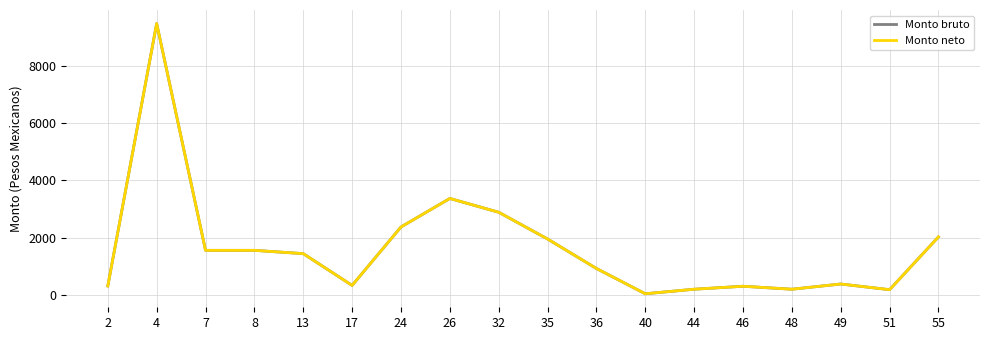

Reading left to right, list all the values displayed in this chart.

Monto bruto: 304	9500	1552	1552	1437	324	2371	3370	2887	1950	917	31	190	294	190	373	174	2024
Monto neto: 304	9500	1552	1552	1437	324	2371	3370	2887	1950	917	31	190	294	190	373	174	2024